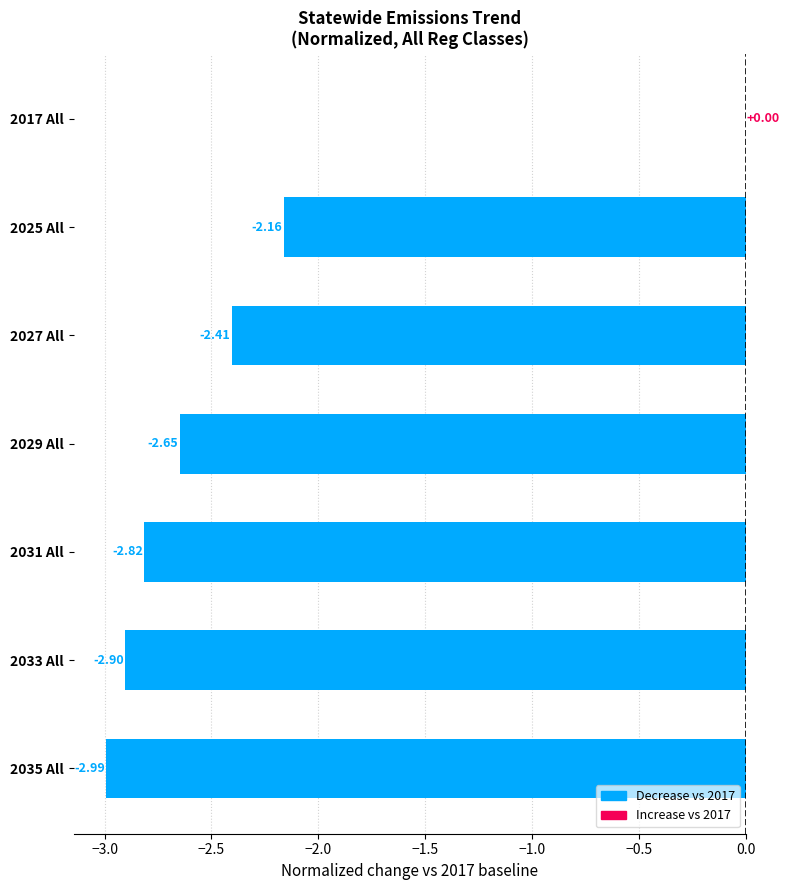

What is the change in value from 2017 All to 2027 All?

-2.4